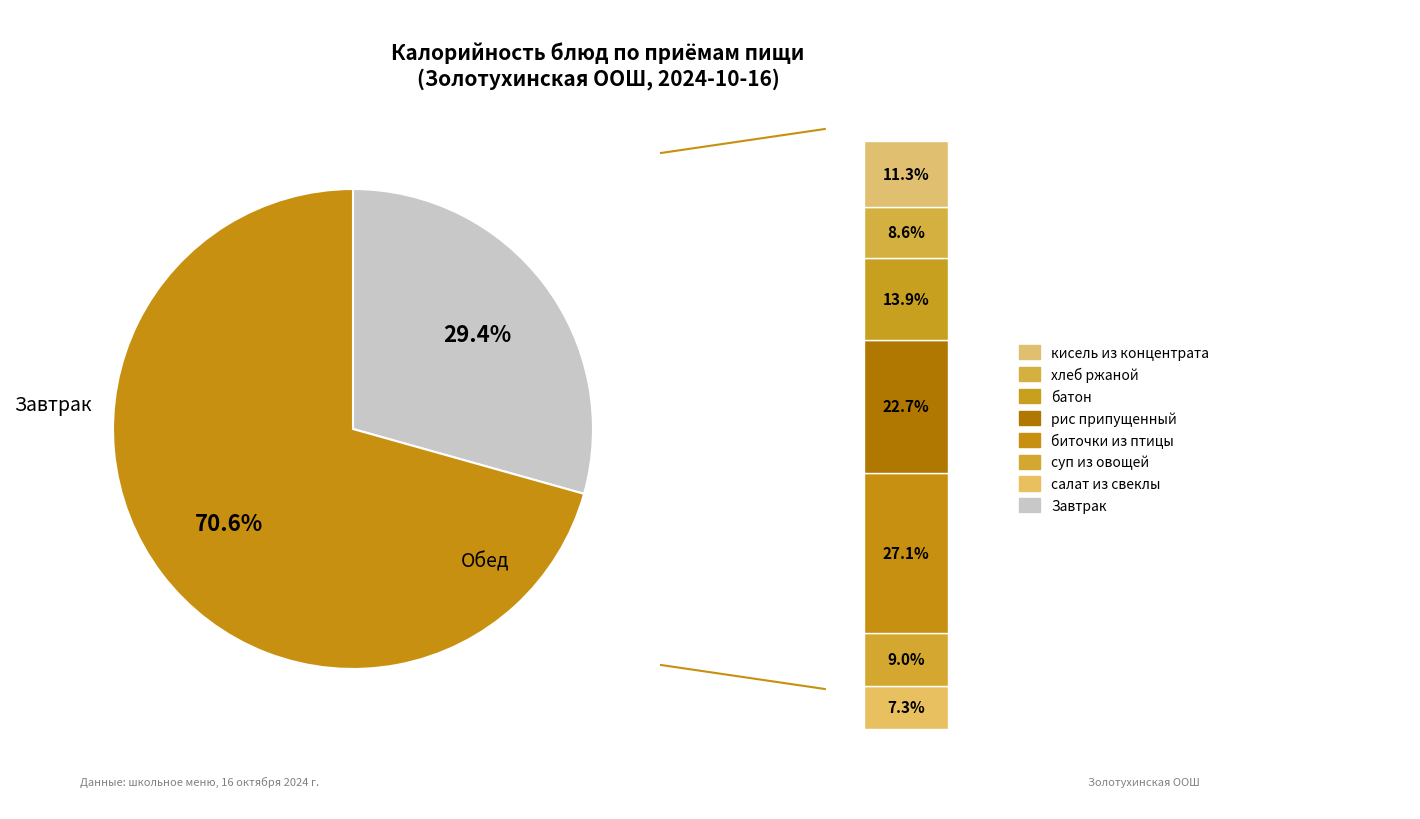

Is it true that омлет натуральный is 14% of the pie?

False